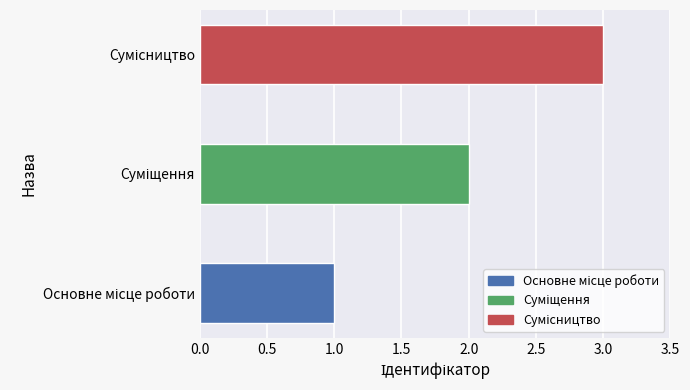

What is the greatest value displayed?

3